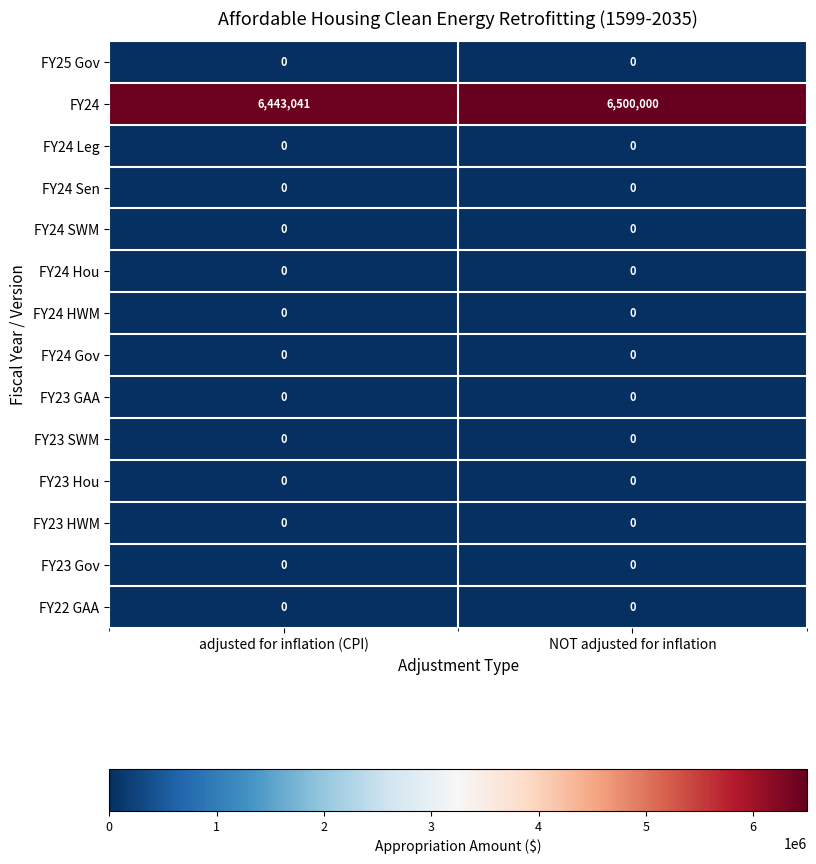

Is it true that FY24 equals 4080922 at NOT adjusted for inflation?

False